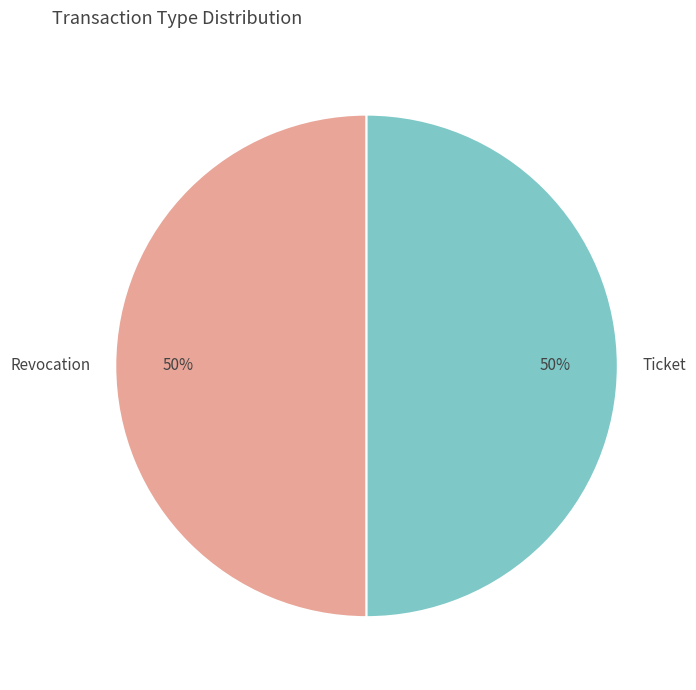

Combined, do Ticket and Revocation account for over 50%?

Yes